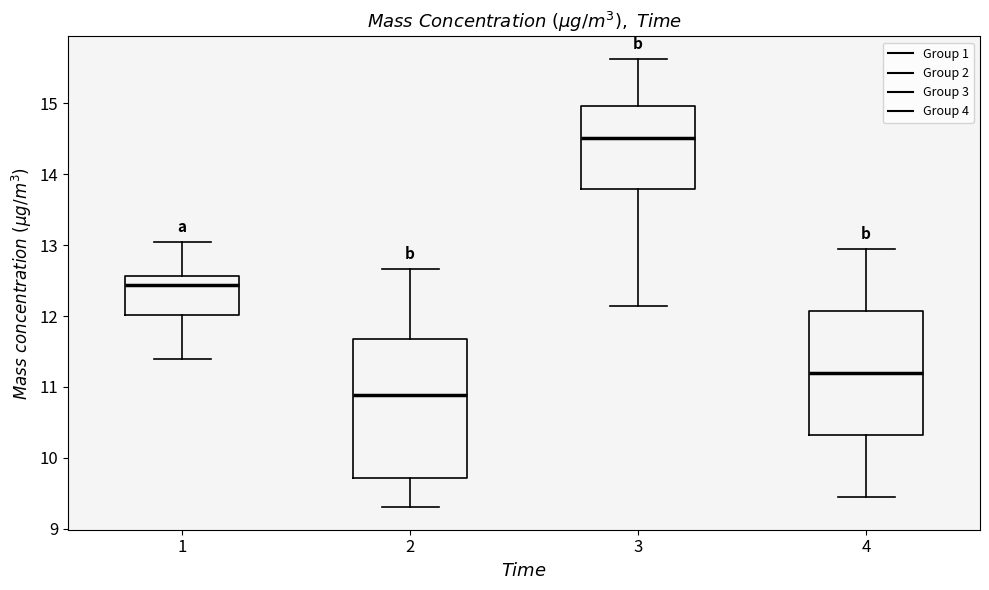

Which box's median line is the lowest?

2